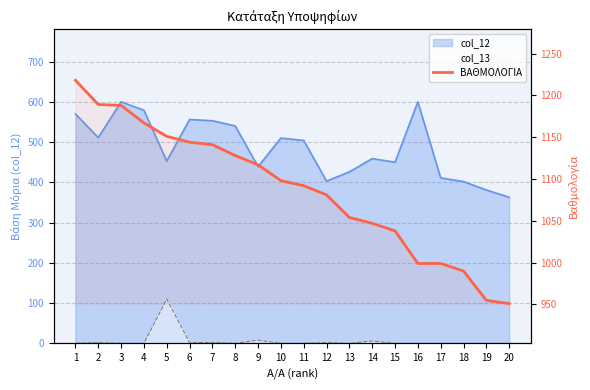

What is the sum of the values at 18 and 16?

1989